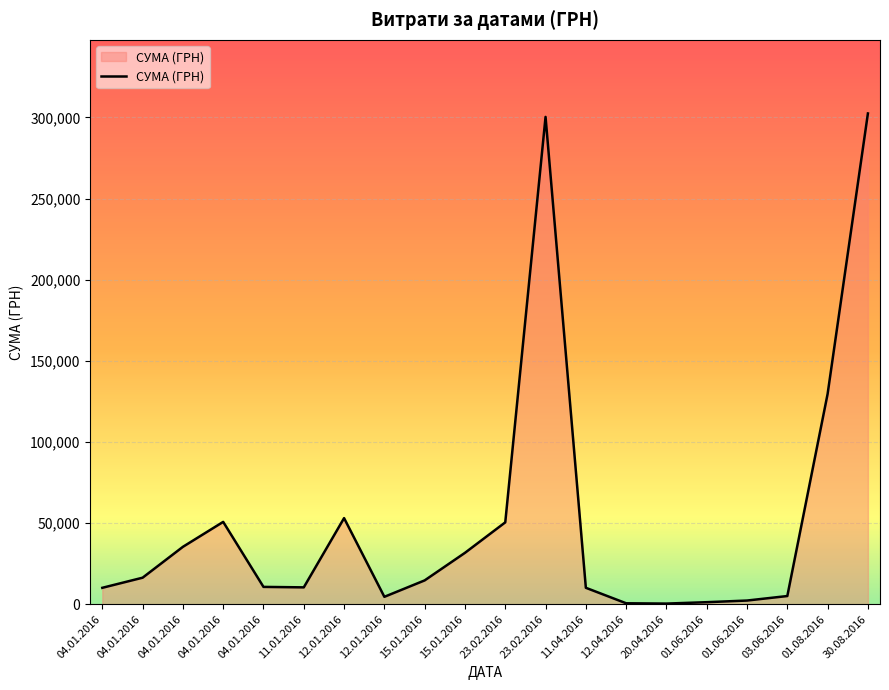

What value does the data have at 15.01.2016?

31673.1